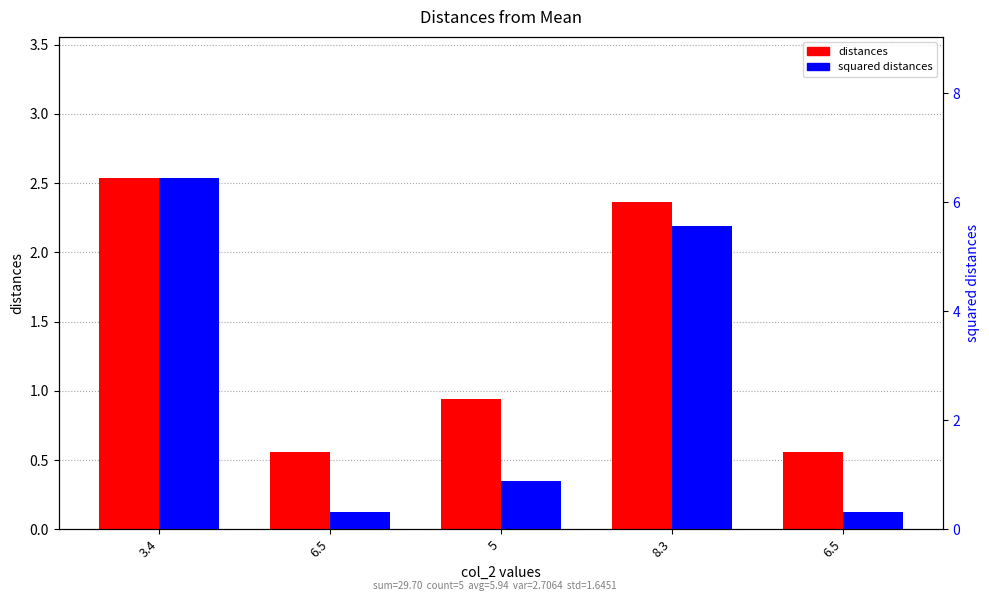

What is the label of the 1st bar from the right?

6.5